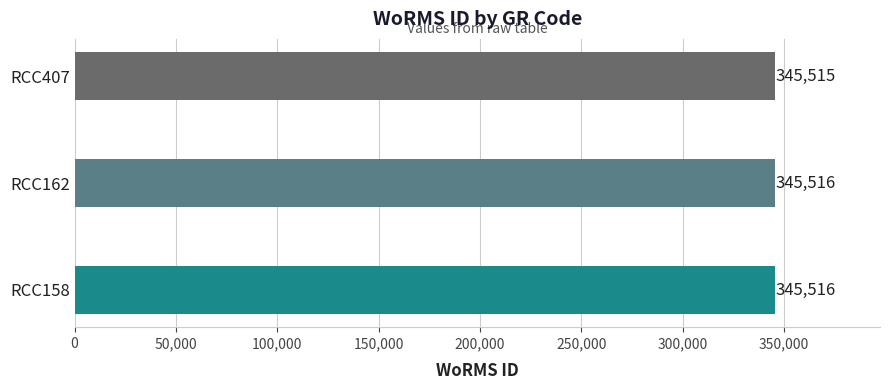

What is the approximate value at RCC407?

345515